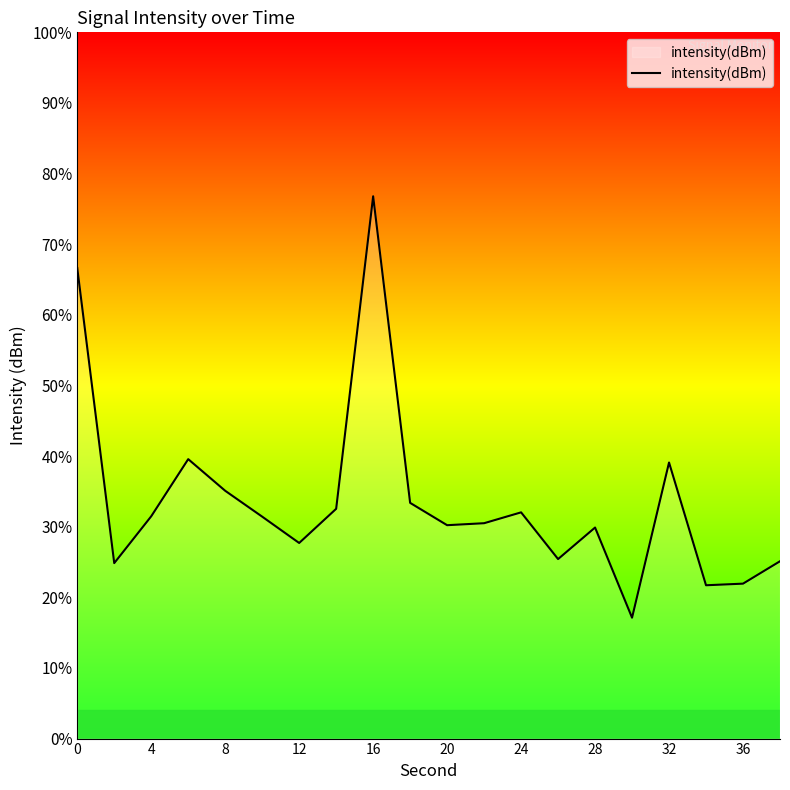

How many distinct data groups are displayed?

1